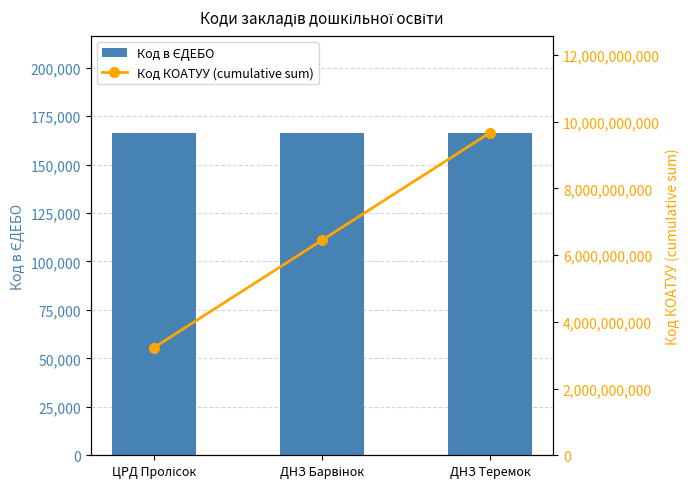

Reading right to left, what are all the values shown in this chart?

Код в ЄДЕБО: 166440	166439	166441
Код КОАТУУ (cumulative sum): 9668265300	6445510200	3222755100